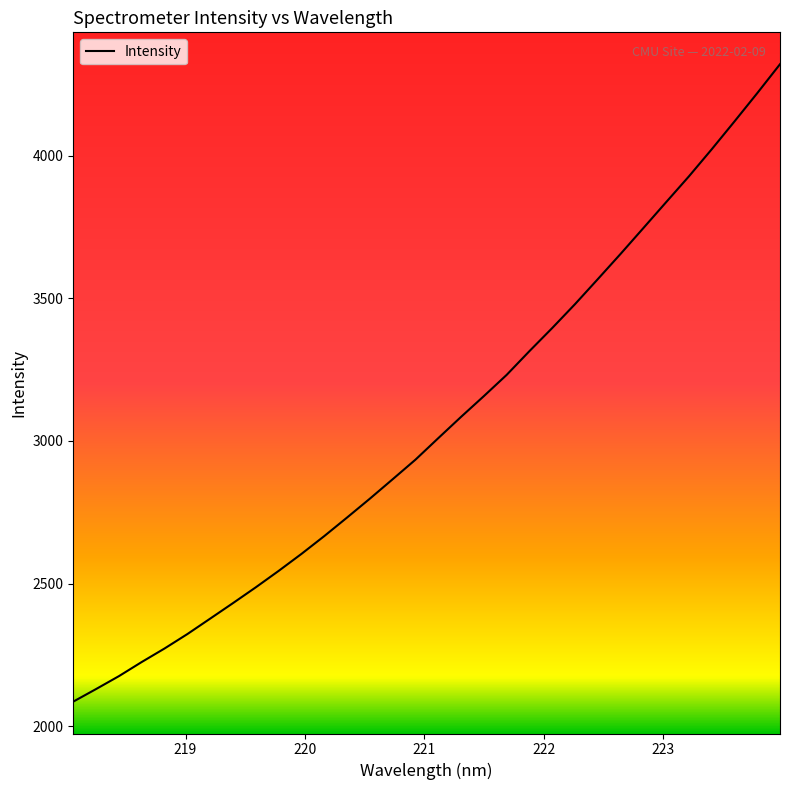

What is the smallest value displayed?

2086.2